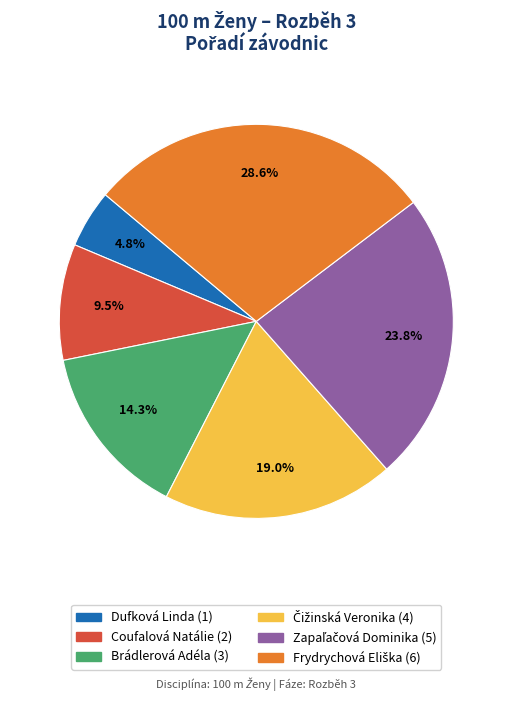

Which slice is the smallest?

Dufková Linda